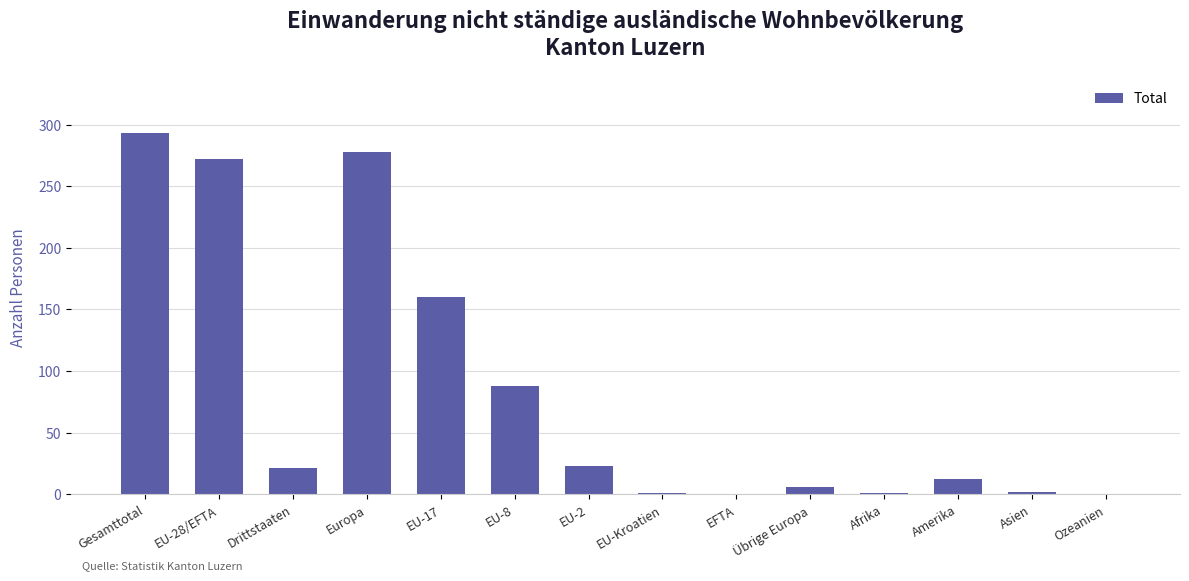

Which has a higher value, Asien or EU-2?

EU-2